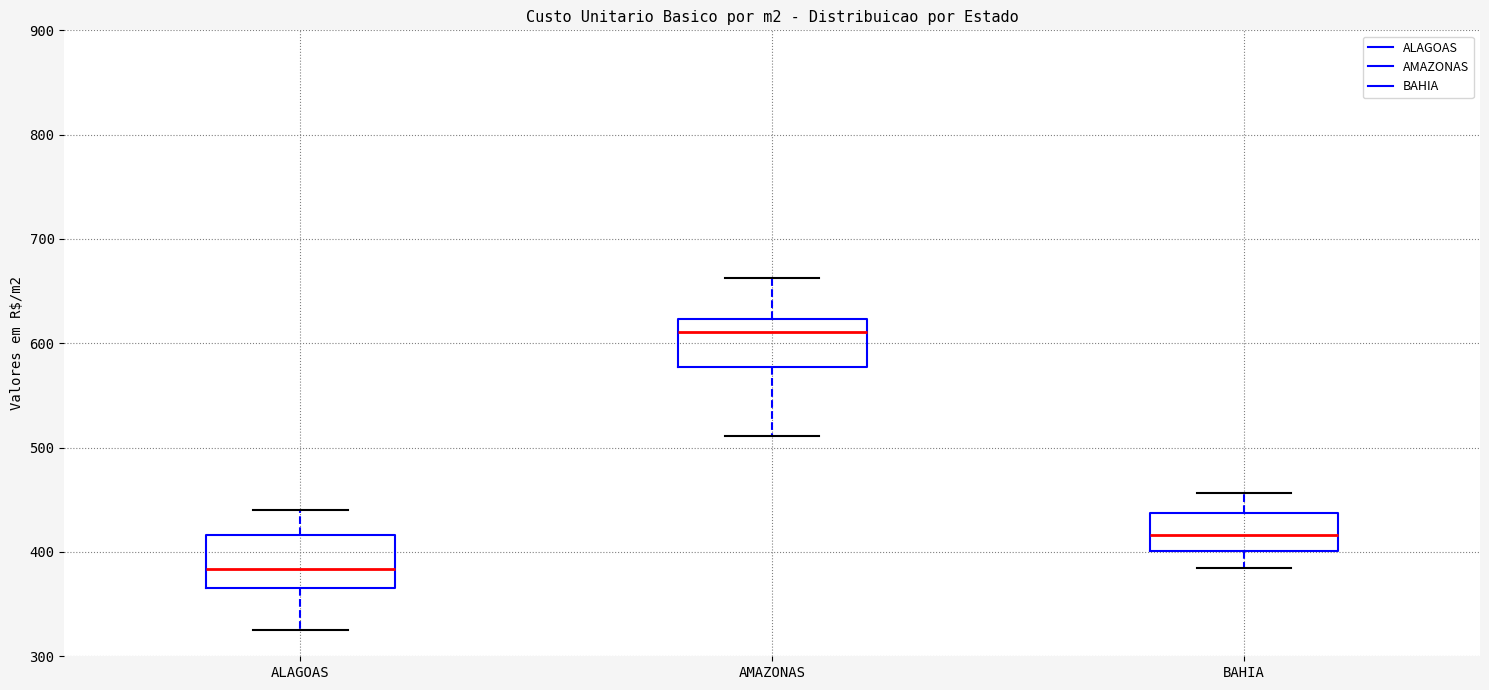

Where does the lower whisker of the box for ALAGOAS end on the y-axis? The values are not printed on the chart, so give them approximately, as read against the axis.

330